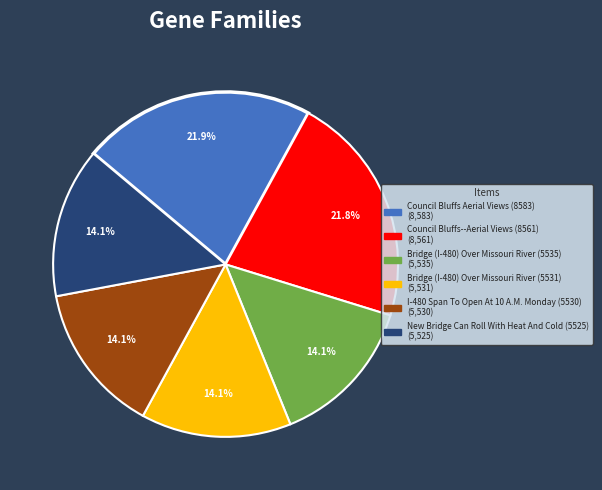

What portion of the pie excludes Council Bluffs Aerial Views (8583)?

78.1%